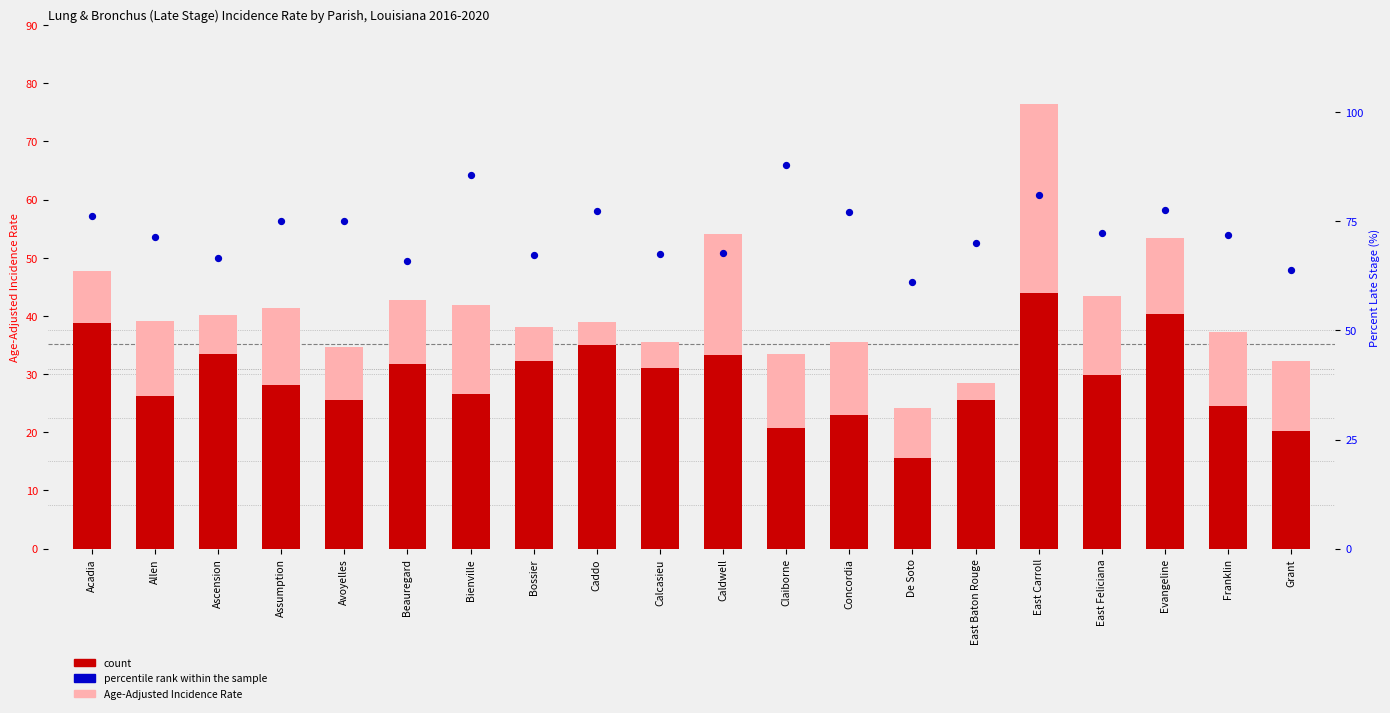

Is the value of percentile rank within the sample at Bienville greater than the value of count at Evangeline?

Yes